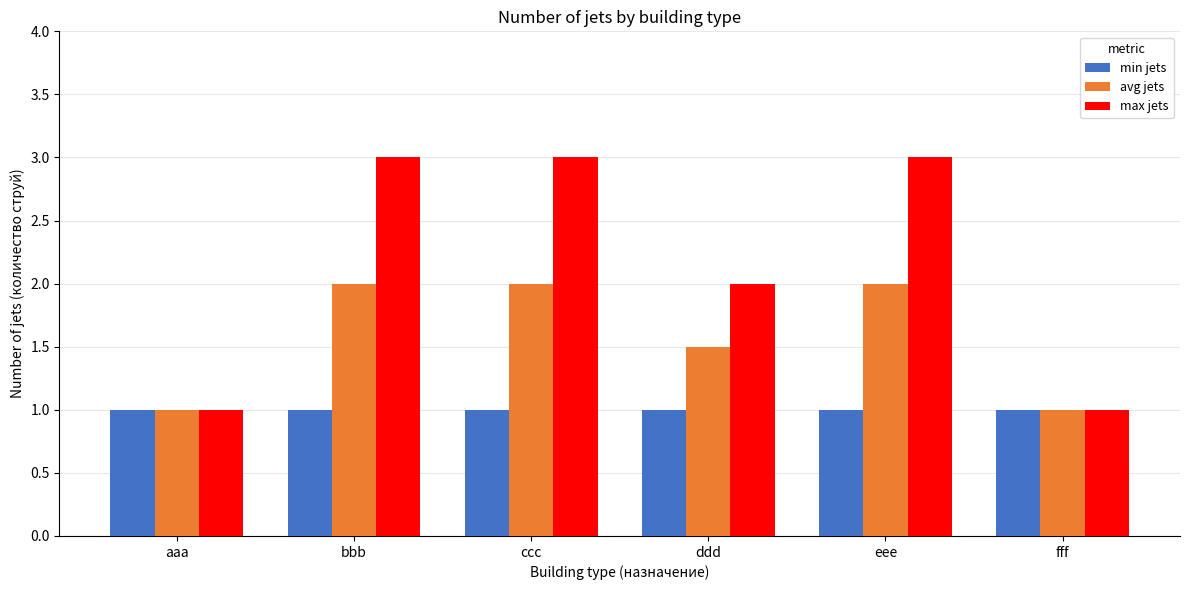

What is the sum of all min jets values?

6.0